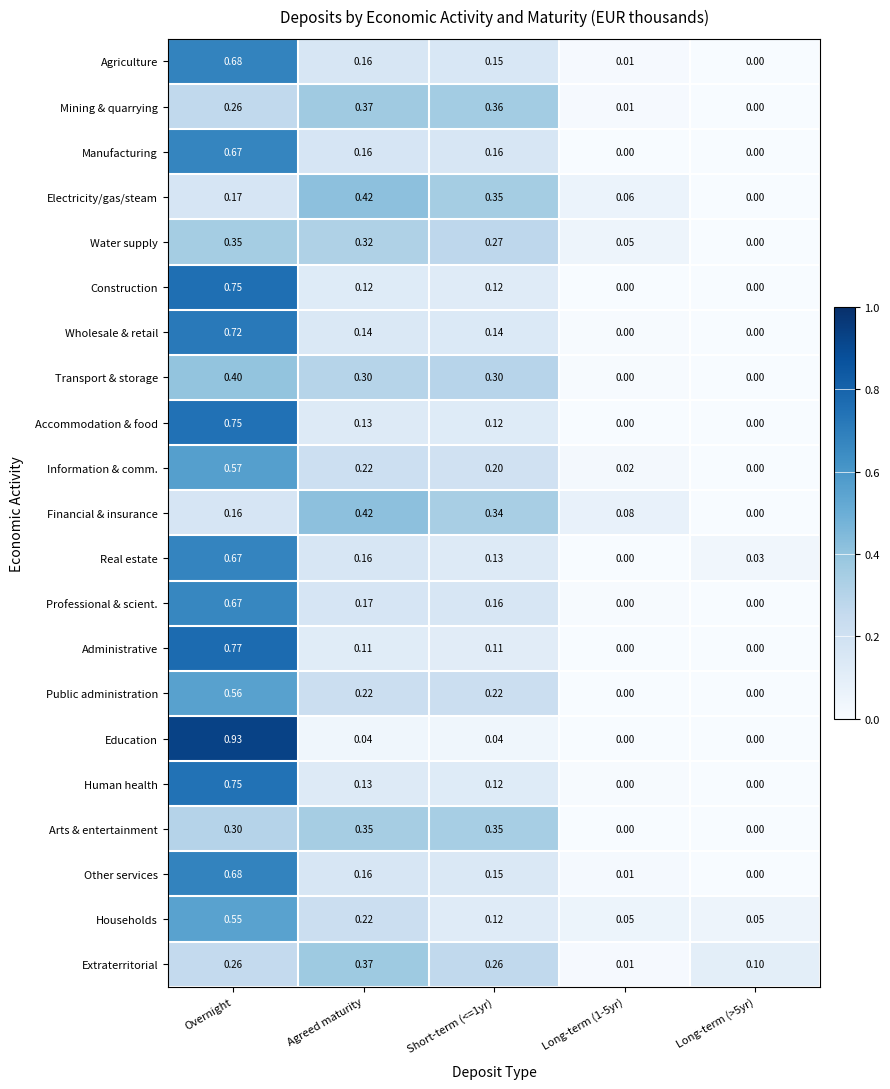

At which category is the sum across all series the highest?

Overnight